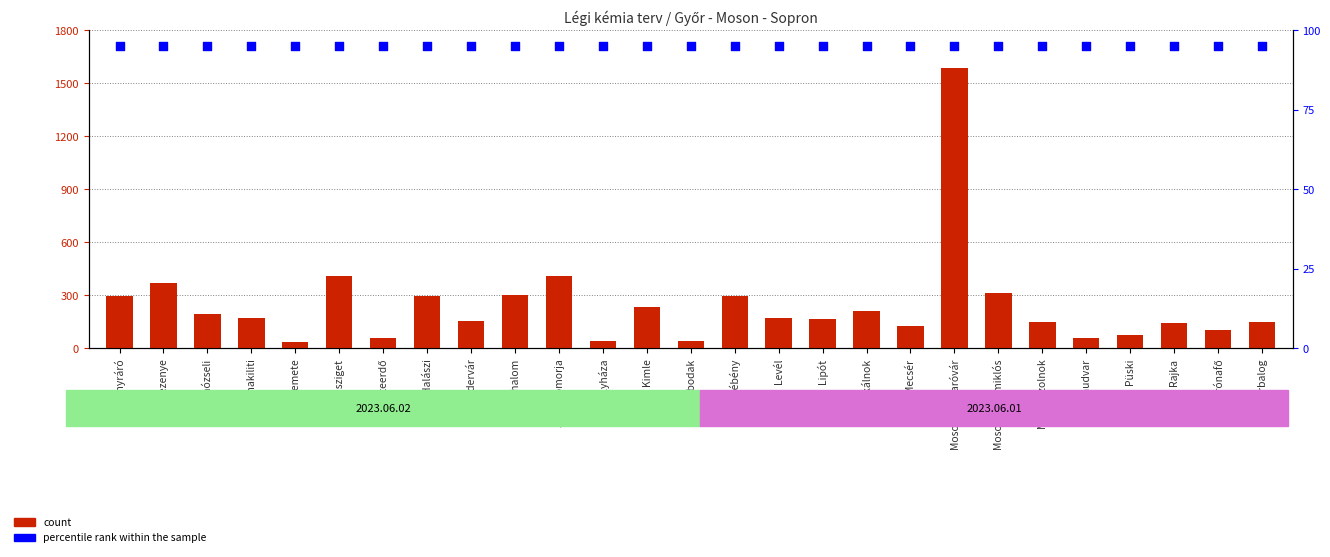

Is the value of count at Mosonszolnok greater than the value of percentile rank within the sample at Máriakálnok?

Yes